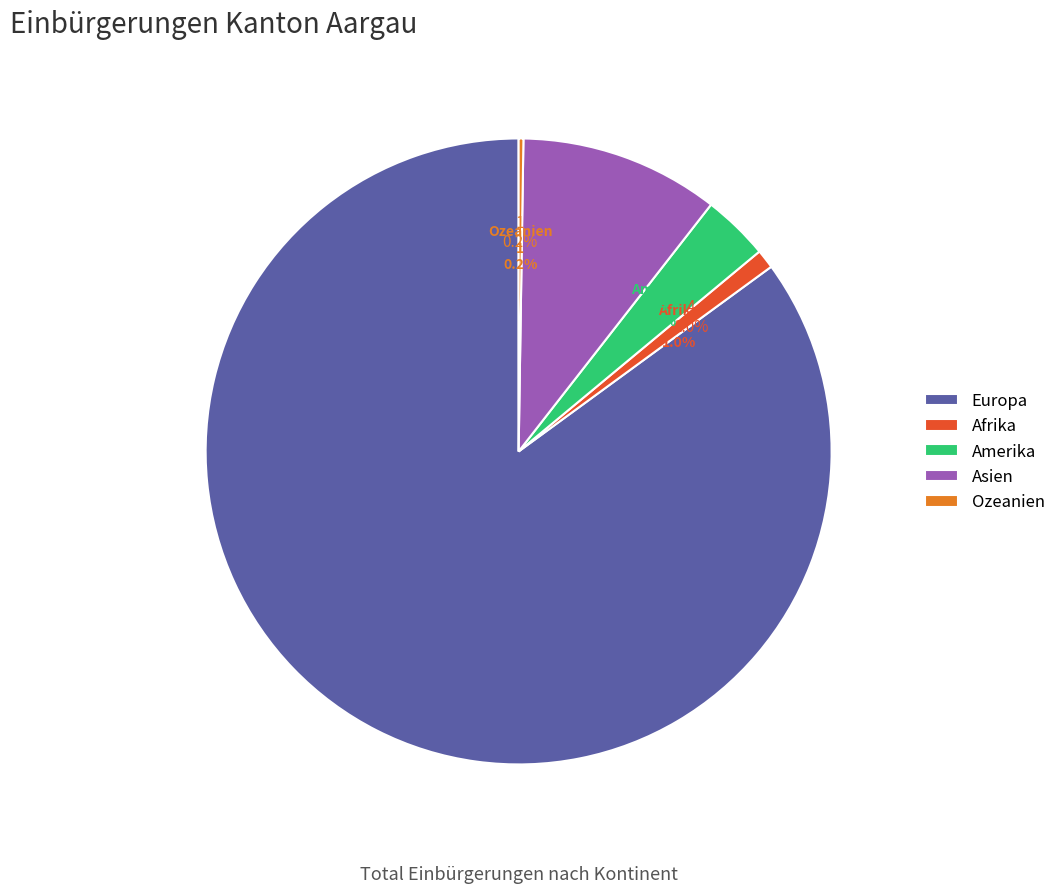

Is the sum of Afrika and Amerika greater than half?

No